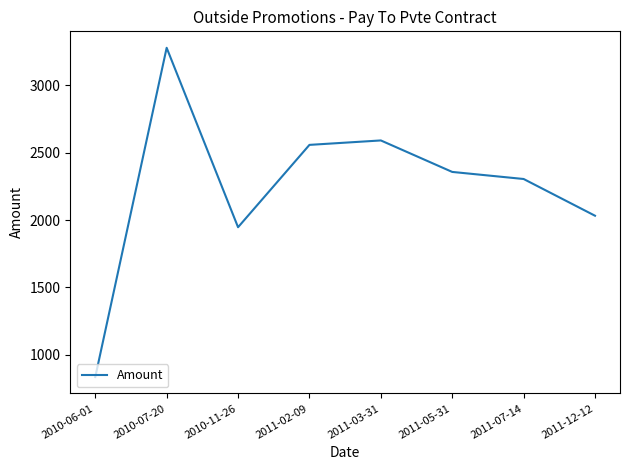

At which label is the value closest to 2056?

2011-12-12